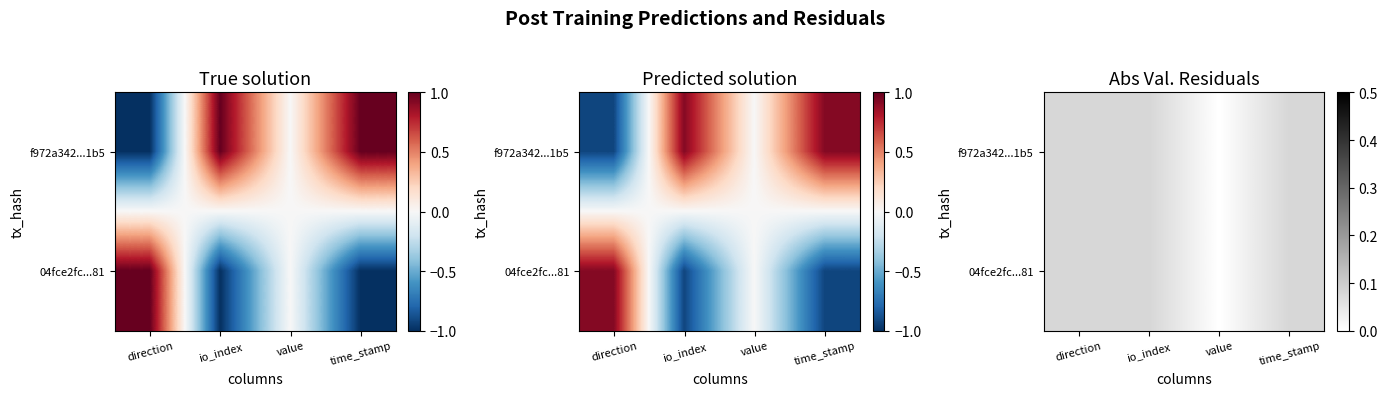

Count the f972a342...1b5 values in the range 0 to 1.

4